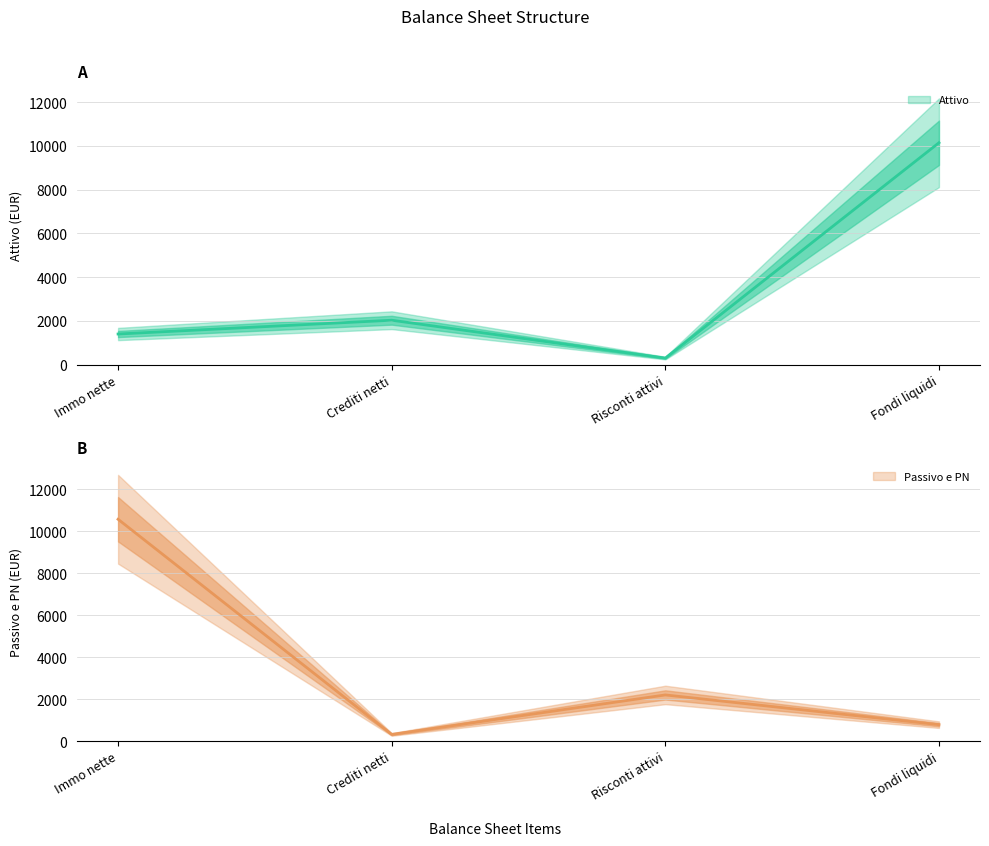

What is the sum of the Passivo e PN values at Crediti netti and Risconti attivi?

2520